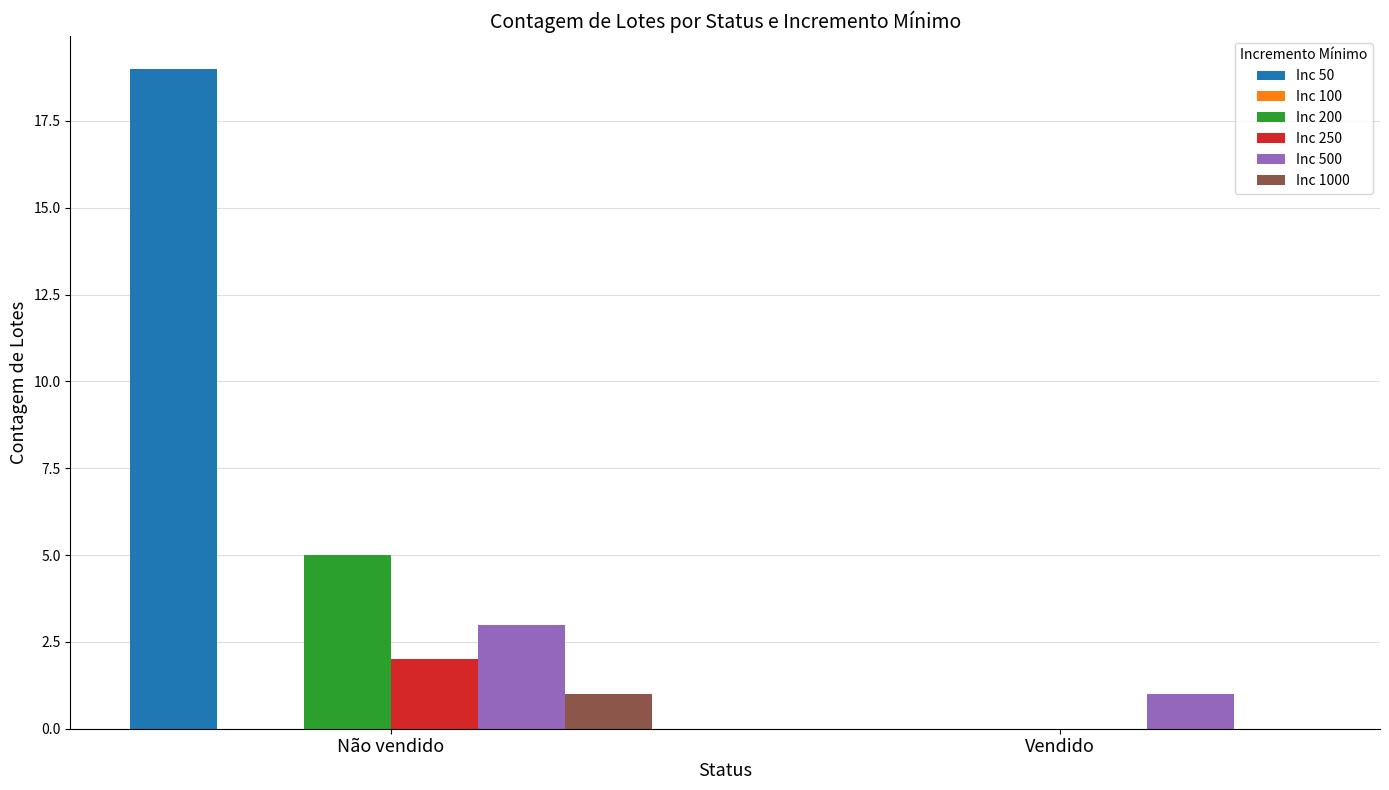

Is it true that Inc 1000 equals 2 at Não vendido?

False